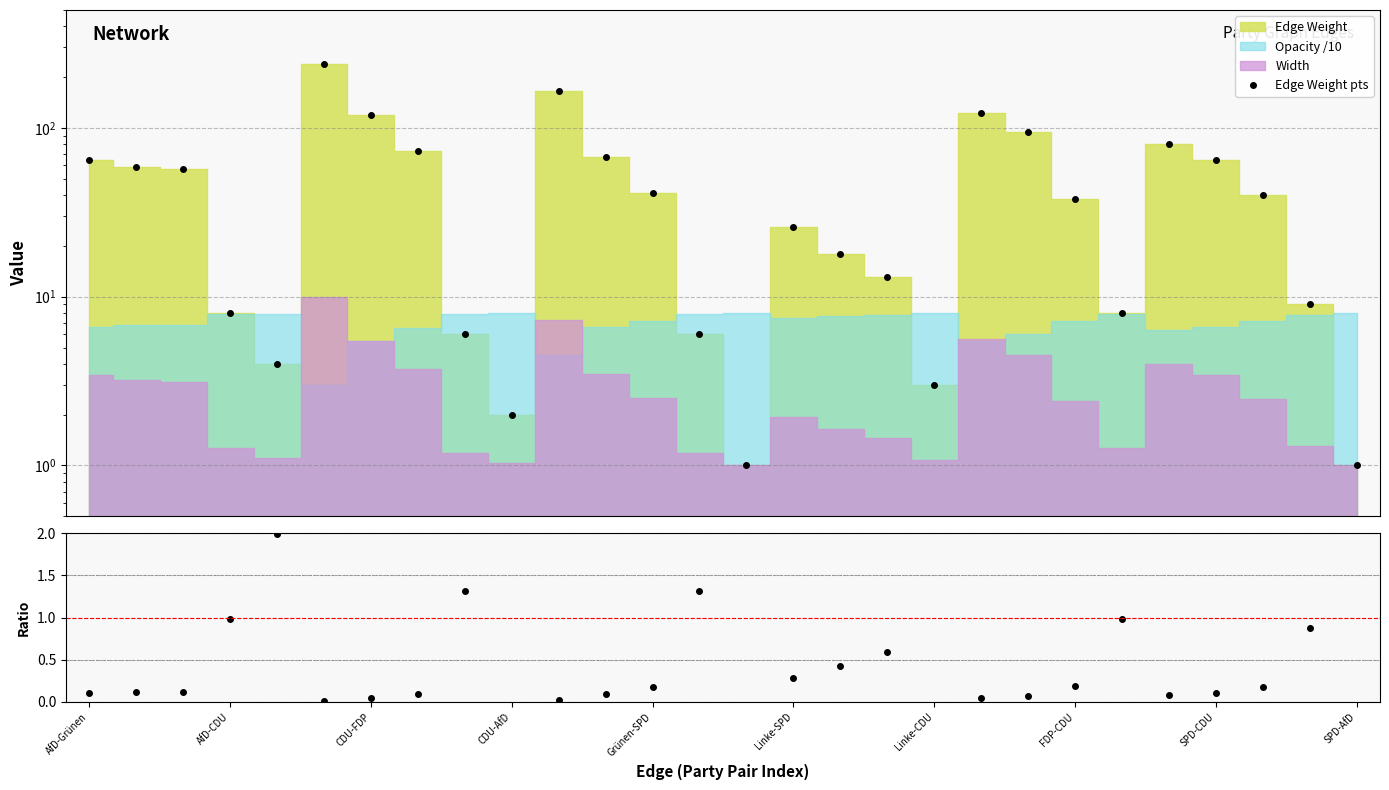

Rank the categories by Edge Weight pts value from lowest to highest.

14, 27, SPD-AfD, 18, Grünen-SPD, SPD-CDU, 13, CDU-AfD, 22, 26, 17, 16, 15, 21, 25, 12, CDU-FDP, AfD-CDU, AfD-Grünen, 24, 11, FDP-CDU, 23, 20, Linke-CDU, 19, 10, Linke-SPD